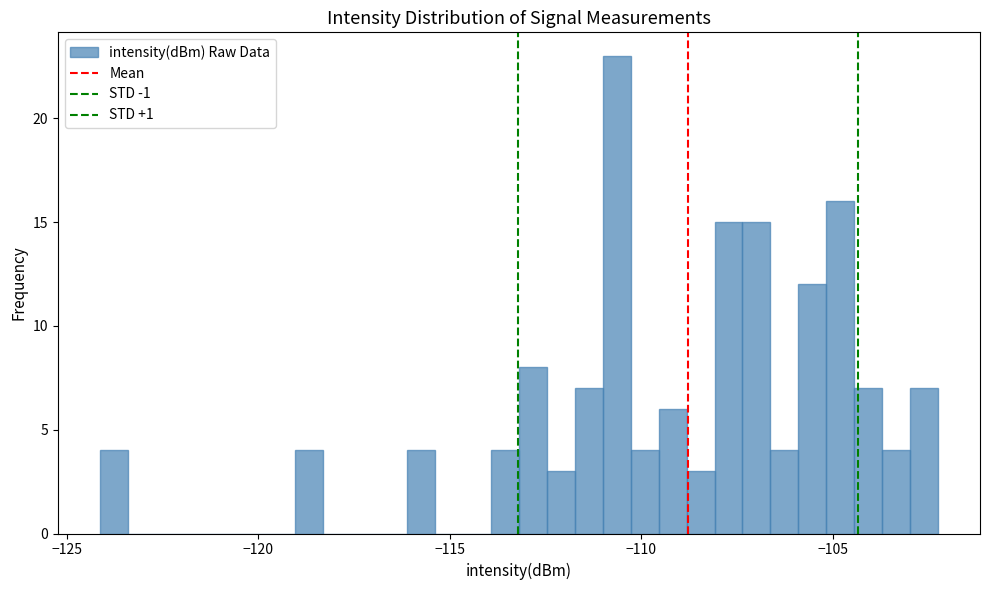

Read against the x-axis, roughly where is the centre of the tallest bar?

-110.5